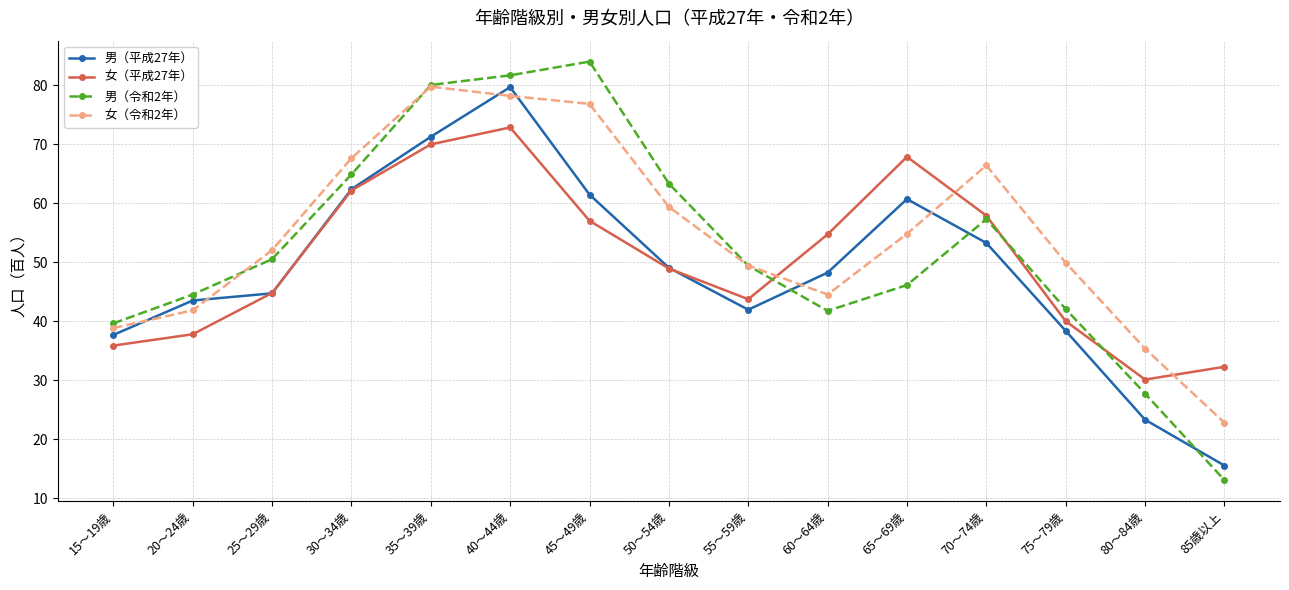

What is the label of the 8th point from the left?

50～54歳